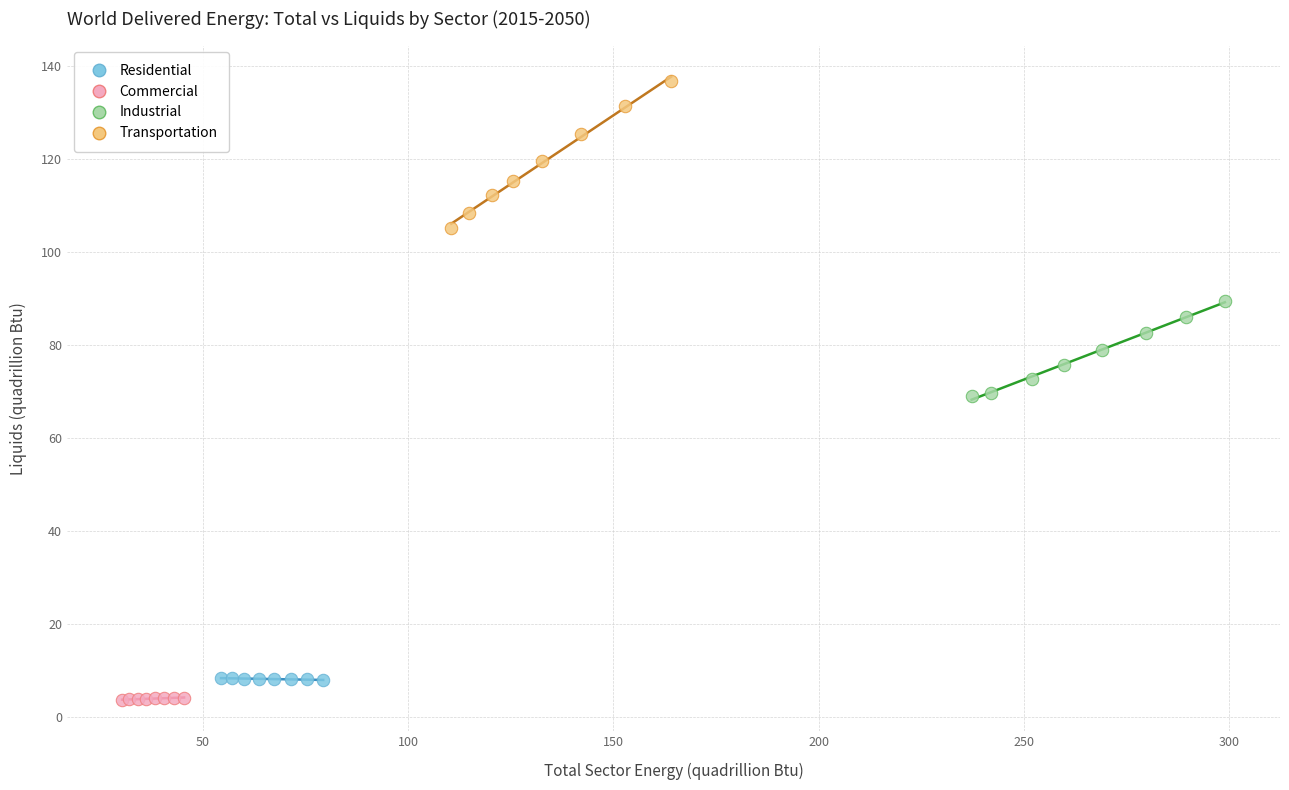

Which series contains the lowest Y value?

Commercial